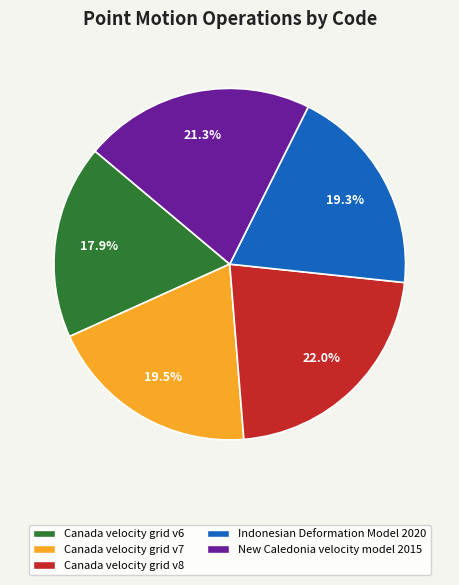

How many segments does this pie chart have?

5